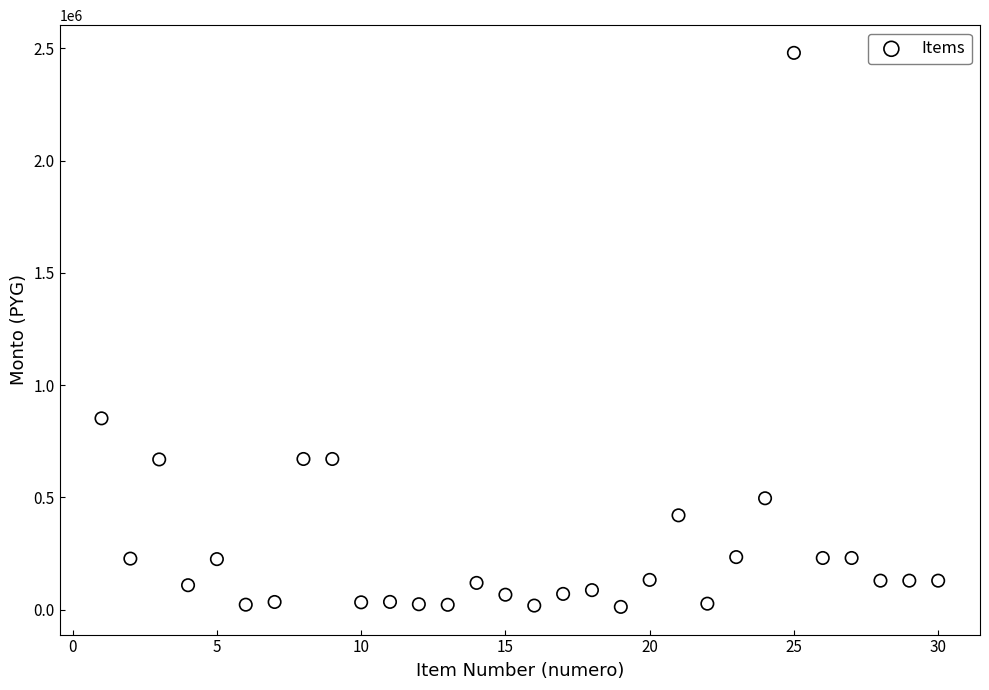

What Y value in the scatter plot is closest to 1246100?

852000